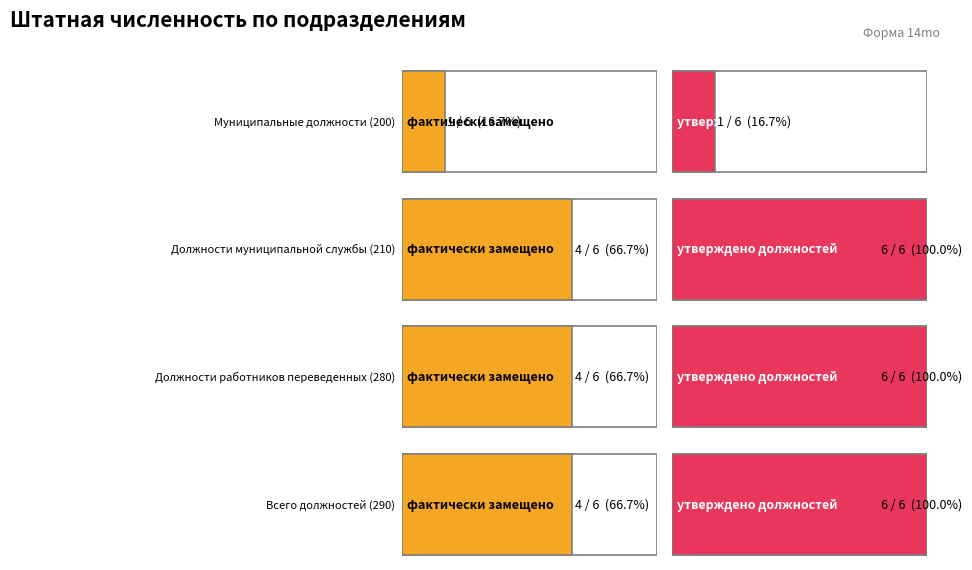

How many groups of bars are there?

4